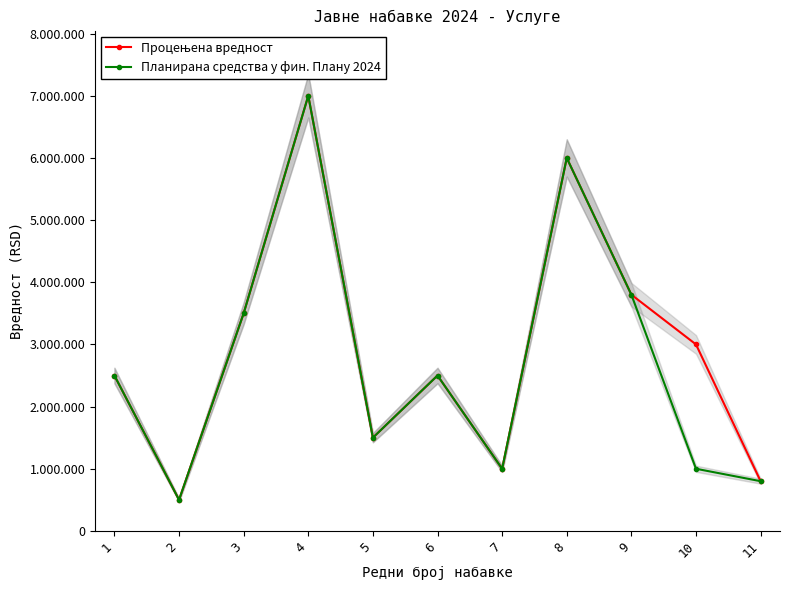

What is the value of the Процењена вредност point at the 1st from the left?

2500000